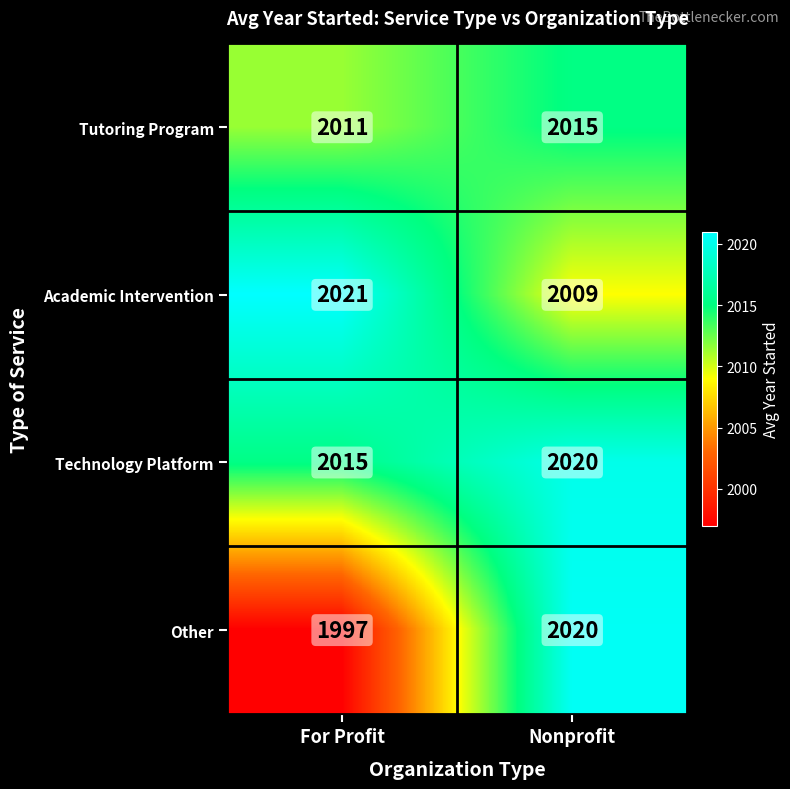

Is it true that Other equals 2869 at For Profit?

False